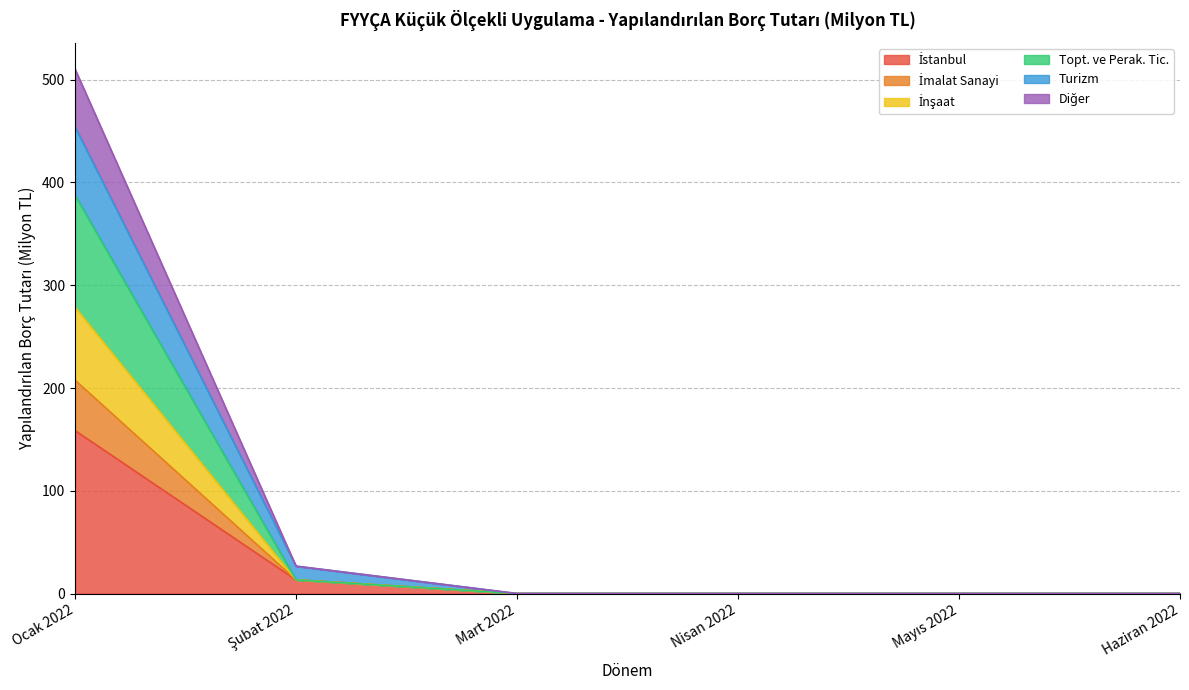

What is the label of the 4th point from the right?

Mart 2022